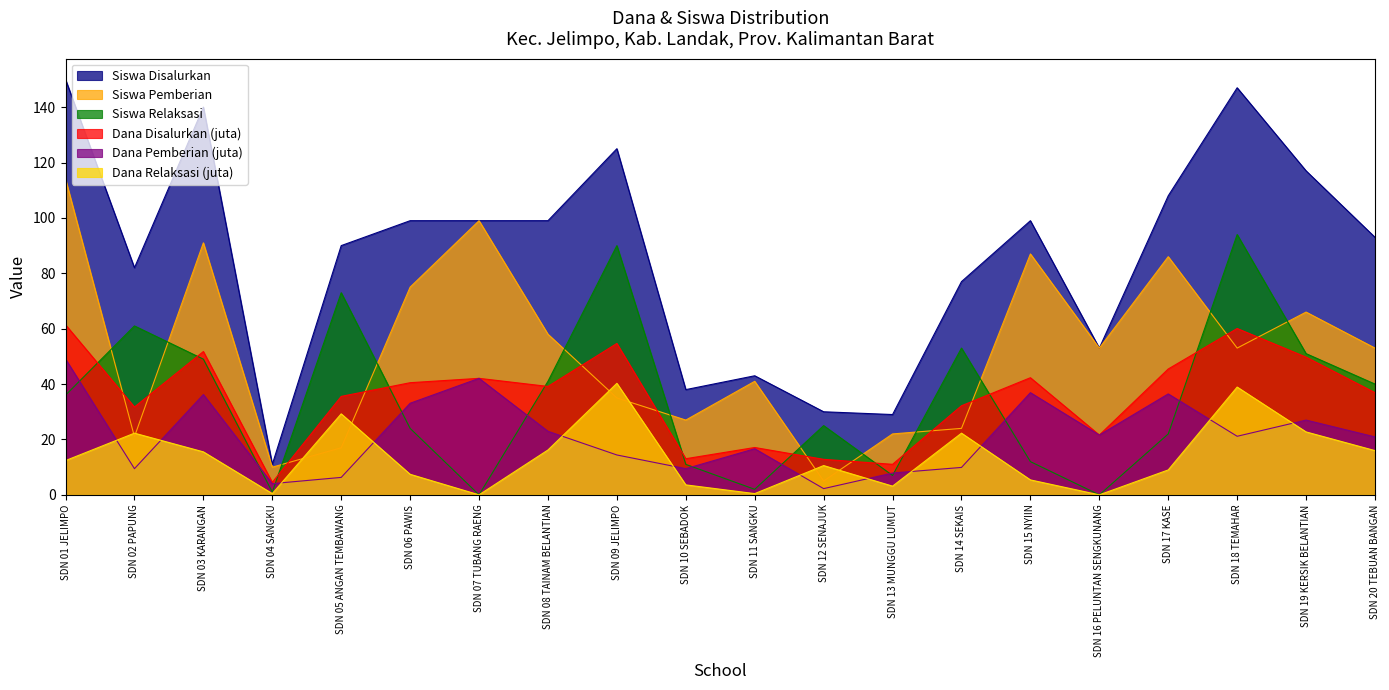

The value of Dana Pemberian (juta) at SDN 07 TUBANG RAENG is 20.1. True or false?

False